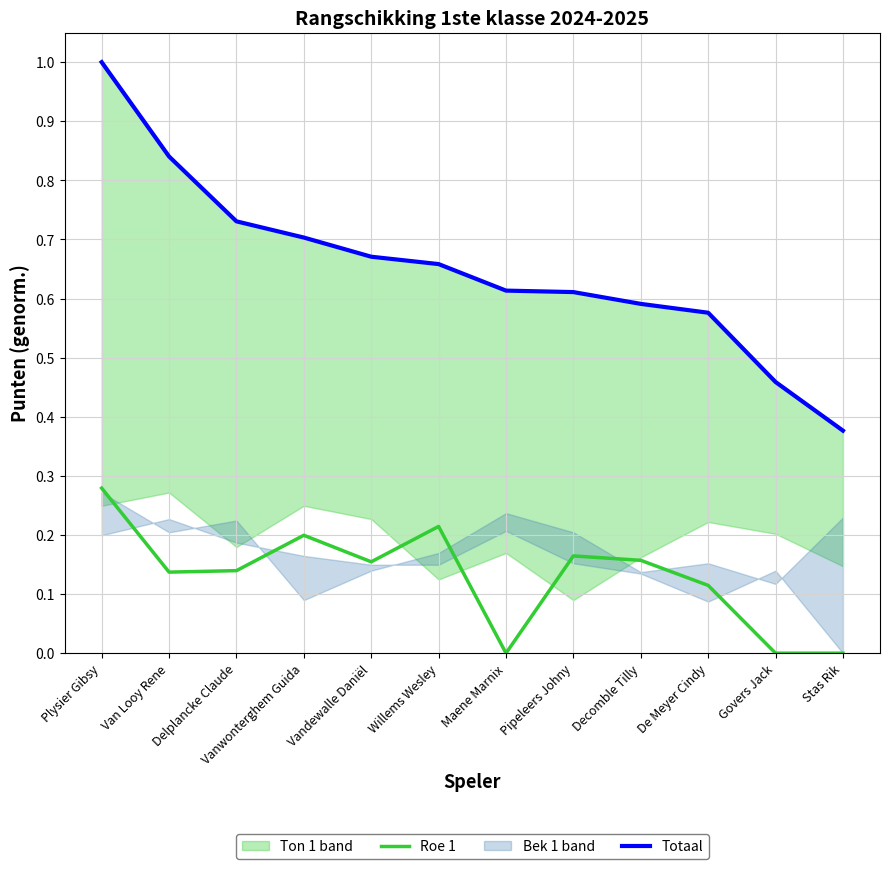

What is the average value of the Roe 1 series?

0.1